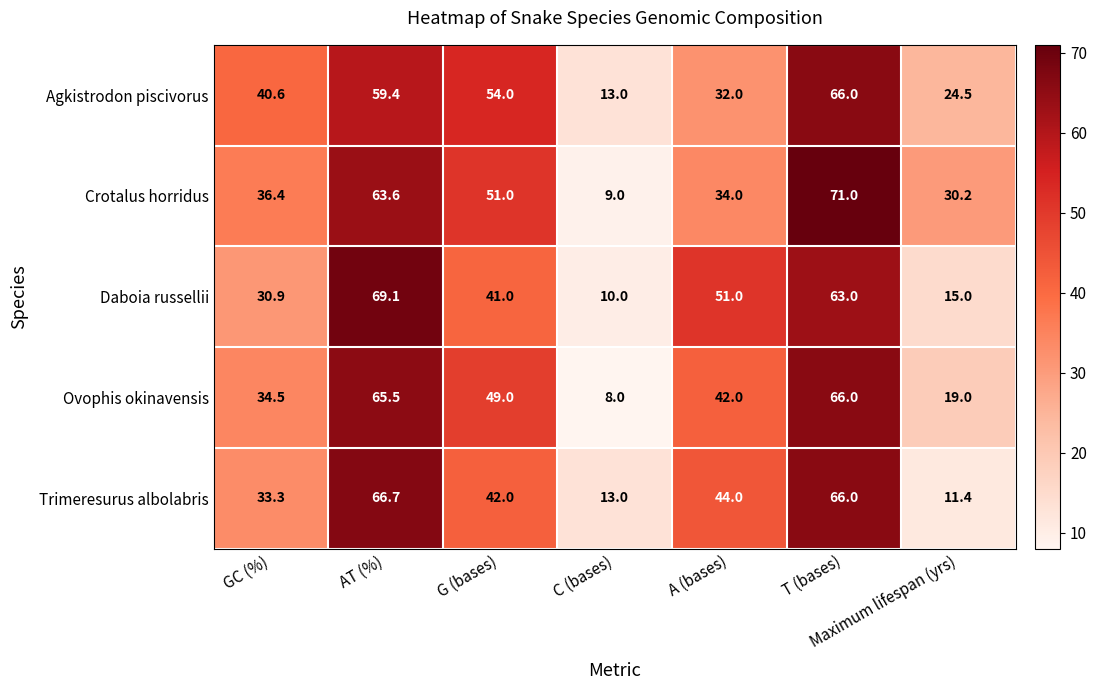

Which series changed the most between GC (%) and Maximum lifespan (yrs)?

Trimeresurus albolabris